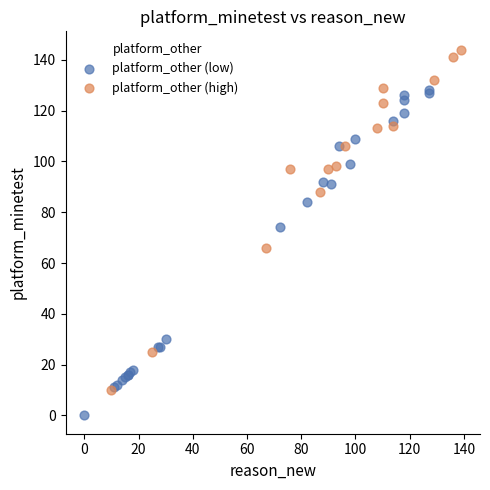

What are all the series names shown in the legend?

platform_other (low), platform_other (high)